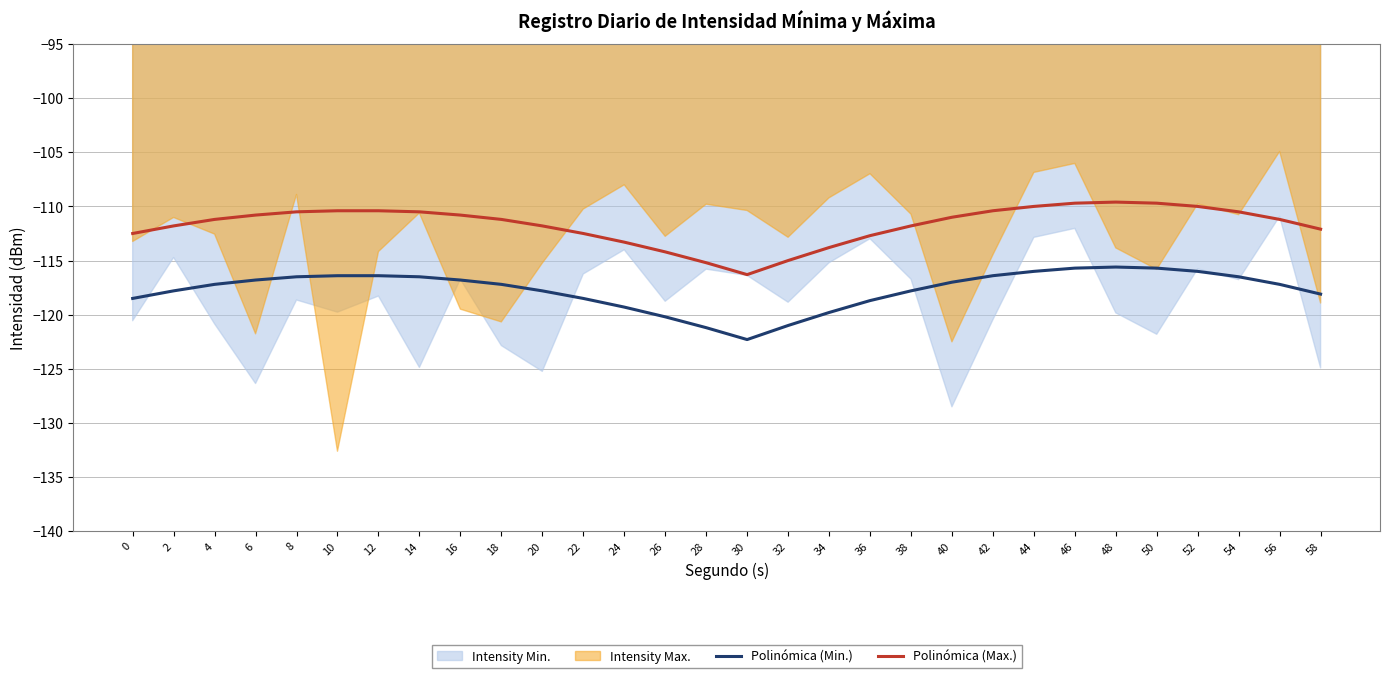

True or false: Polinómica (Max.) and Polinómica (Min.) cross at least once.

False